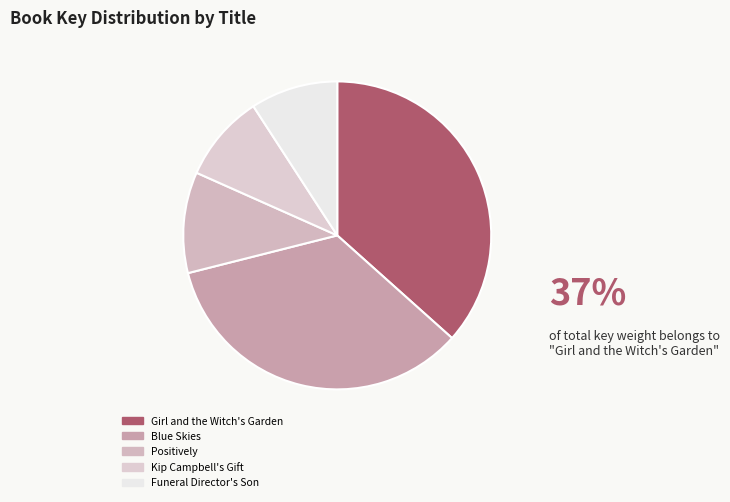

To the nearest percent, what is the average slice percentage?

20%